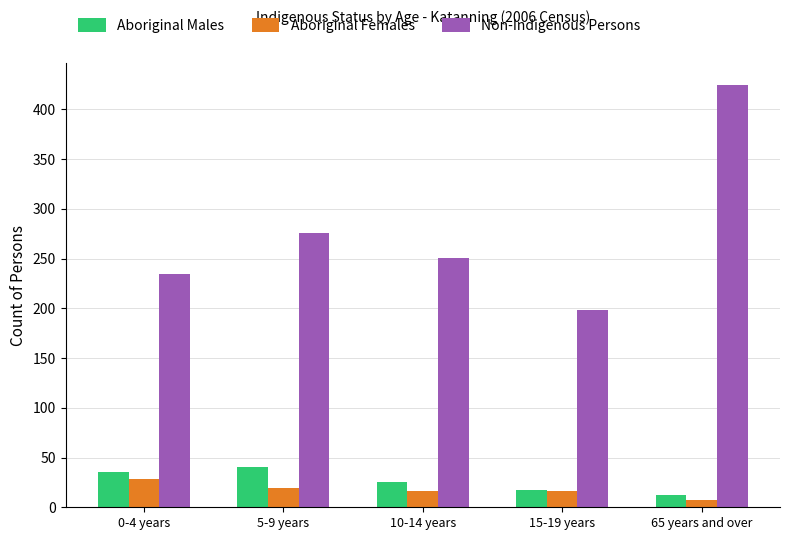

How many data points does each series have?

5